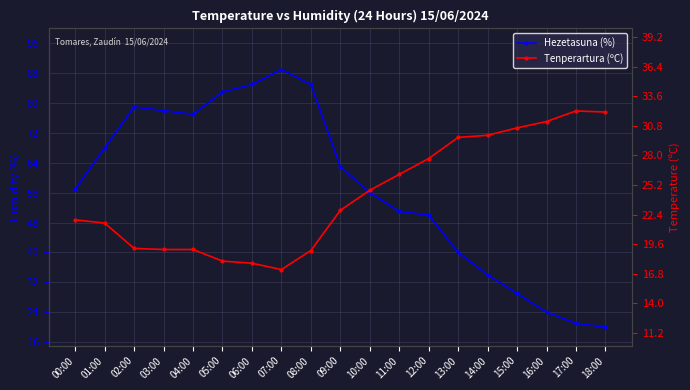

List the labels in order of Hezetasuna (%) value, largest first.

07:00, 06:00, 08:00, 05:00, 02:00, 03:00, 04:00, 01:00, 09:00, 00:00, 10:00, 11:00, 12:00, 13:00, 14:00, 15:00, 16:00, 17:00, 18:00